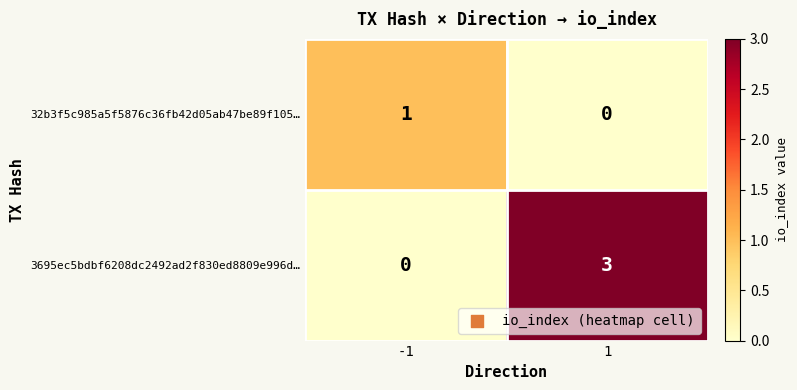

Which series changed the most between -1 and 1?

3695ec5bdbf6208dc2492ad2f830ed8809e996d…